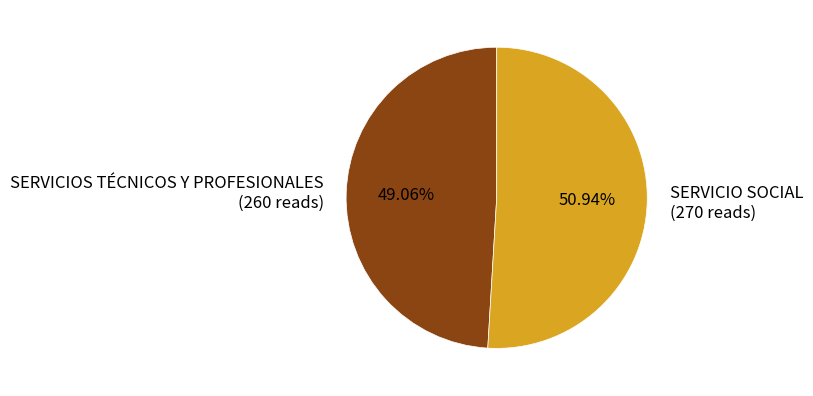

Between SERVICIOS TÉCNICOS Y PROFESIONALES (260 reads) and SERVICIO SOCIAL (270 reads), which is larger?

SERVICIO SOCIAL (270 reads)